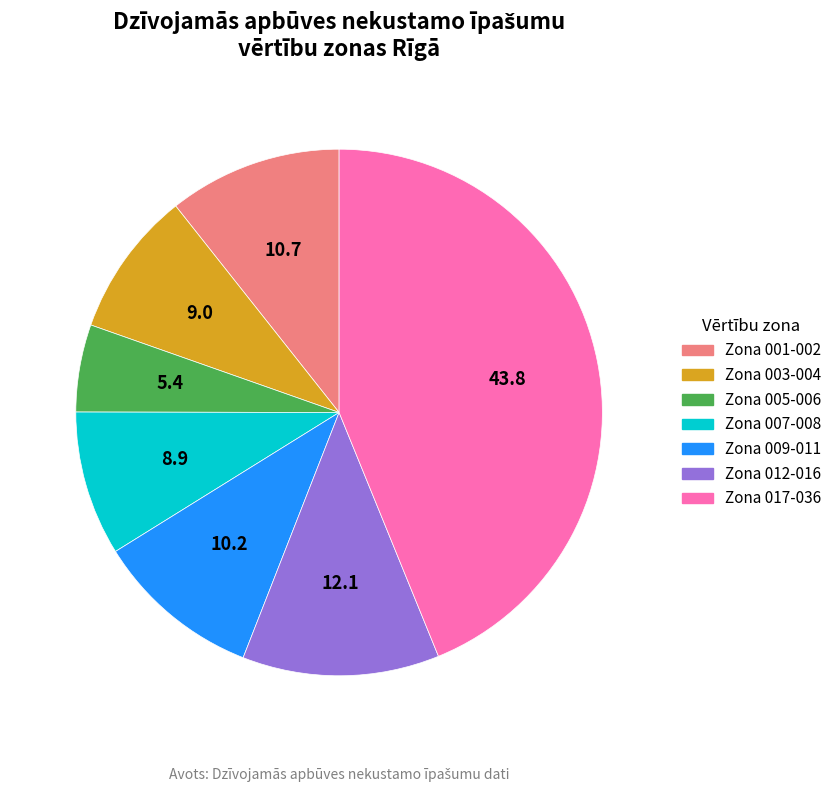

Which slice is the smallest?

Zona 005-006